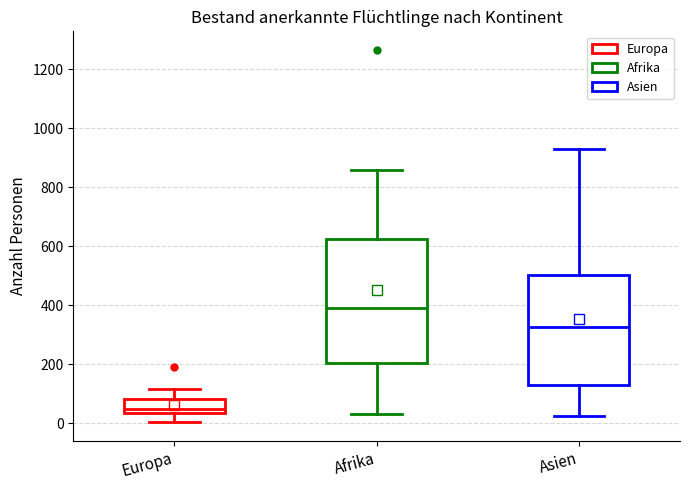

Reading left to right, transcribe this box plot: for each box, give where its median line is, the range the box spans, and where its two whiskers end, as read against the y-axis. The values are not printed on the chart, so give them approximately, as read against the axis.

Europa: median 40 (just above the box's lower edge), box 40 to 80, whiskers 0 to 120
Afrika: median 400, box 200 to 620, whiskers 40 to 860
Asien: median 320, box 120 to 500, whiskers 20 to 940